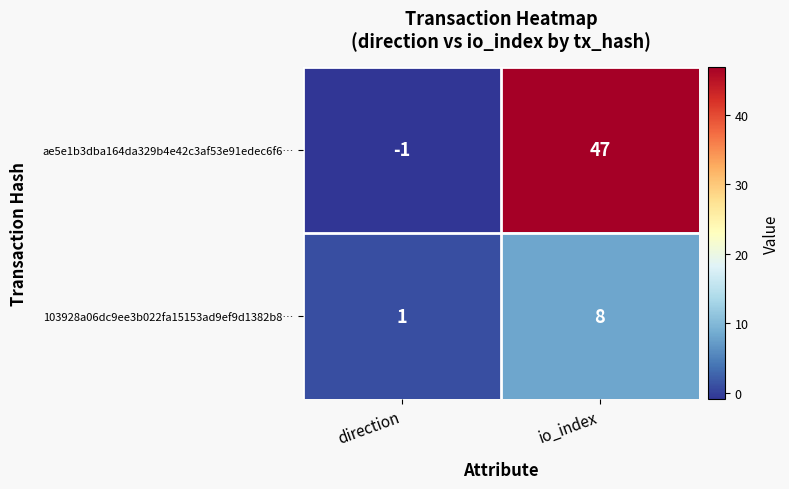

What is the difference between the highest and lowest values at io_index?

39